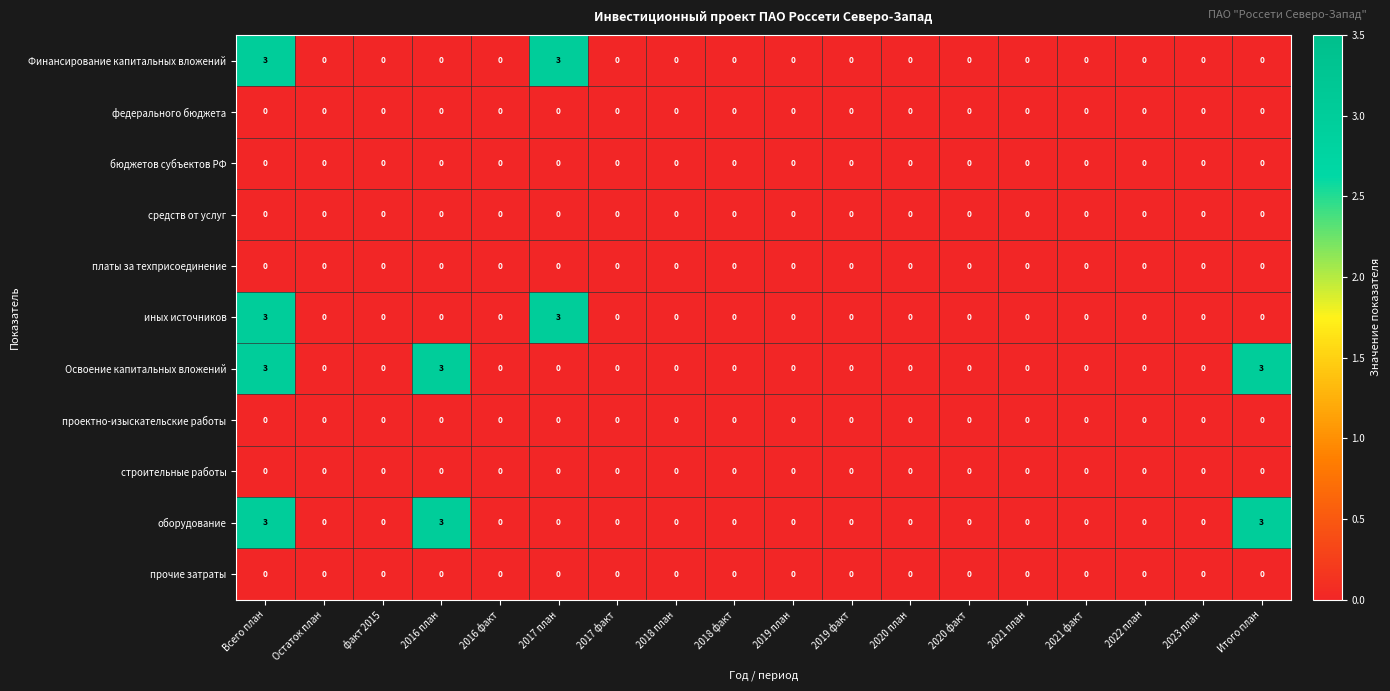

How many иных источников values are between 0 and 1?

16